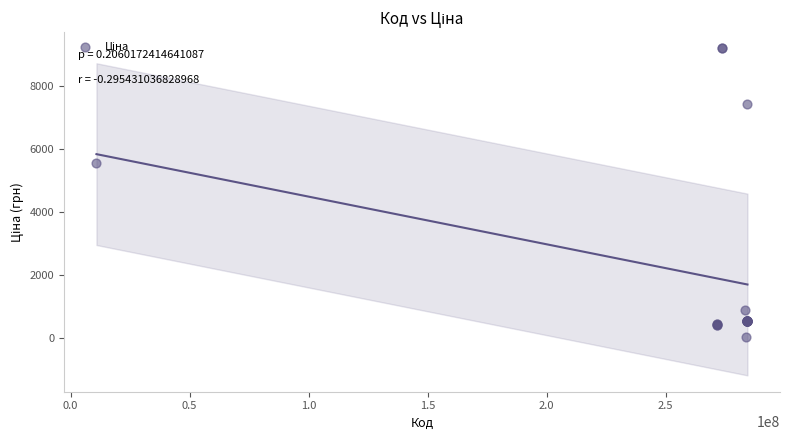

What Y value in the scatter plot is closest to 4614?

5560.3